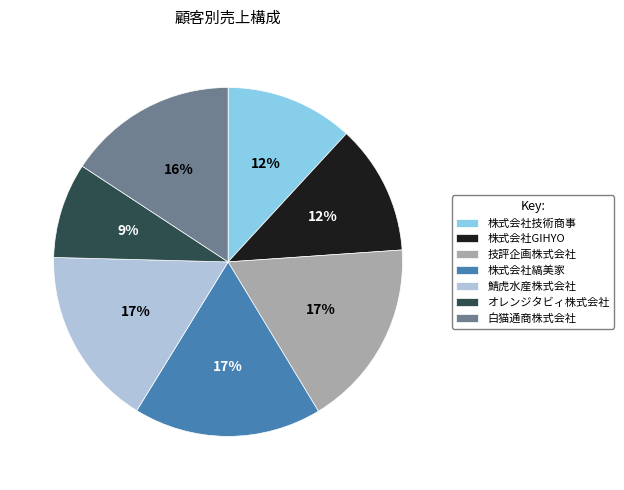

Is 白猫通商株式会社 the majority of the pie?

No